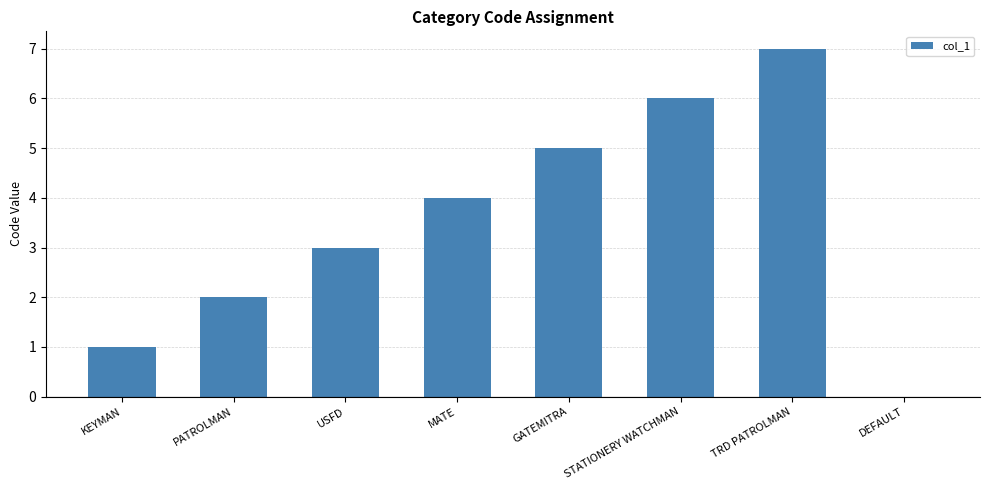

How many values are above zero?

7